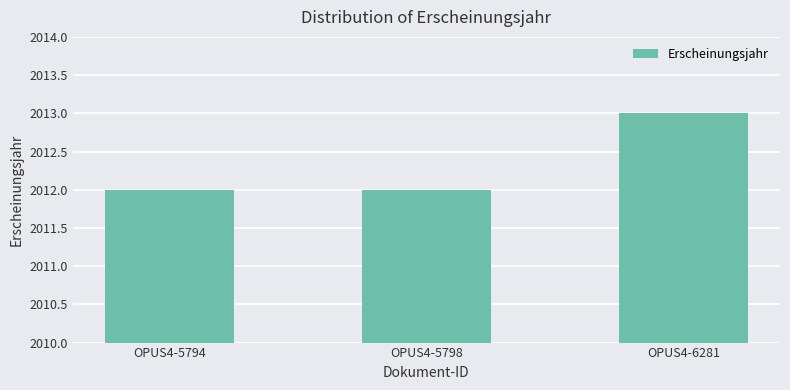

What is the maximum value shown in the chart?

2013